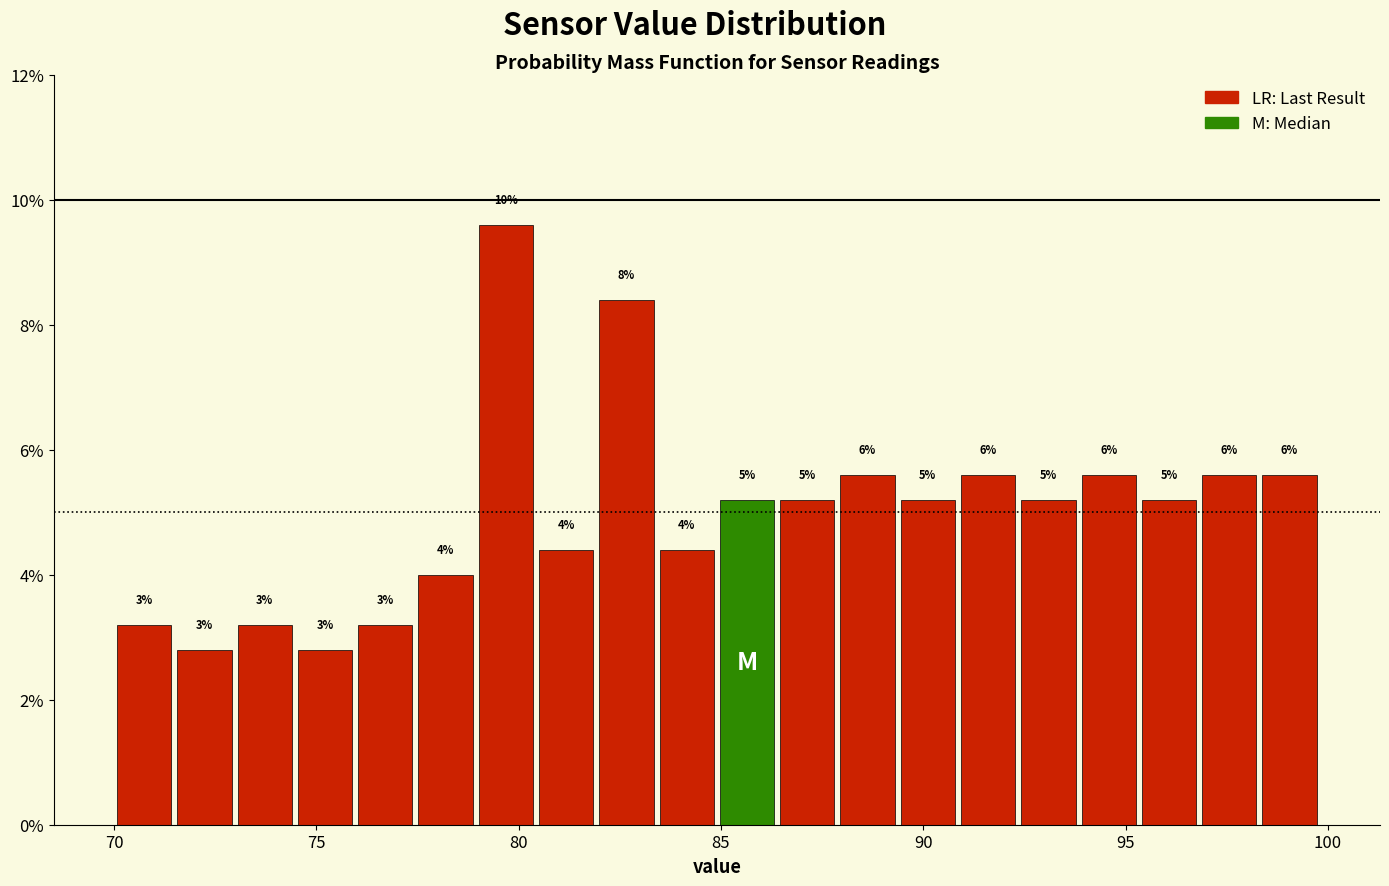

Around what value on the x-axis is the tallest bar? Give the approximate position of its centre, as read against the axis.

79.5